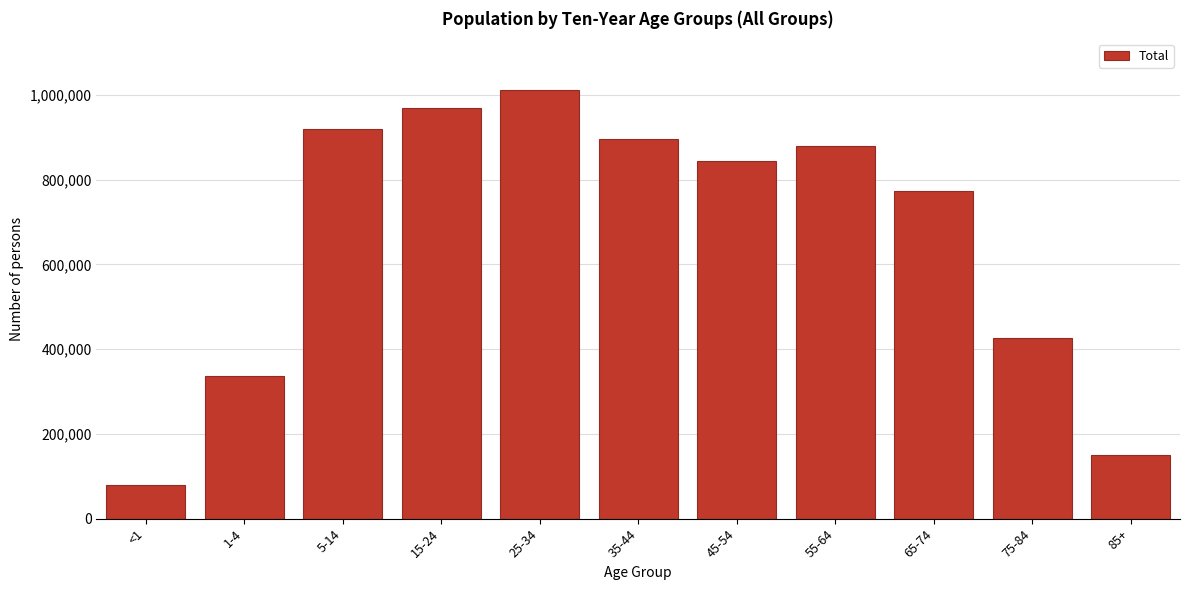

Reading left to right, extract all data points from this chart.

79903	336912	919320	969553	1011999	896852	844036	878995	772220	426299	149281